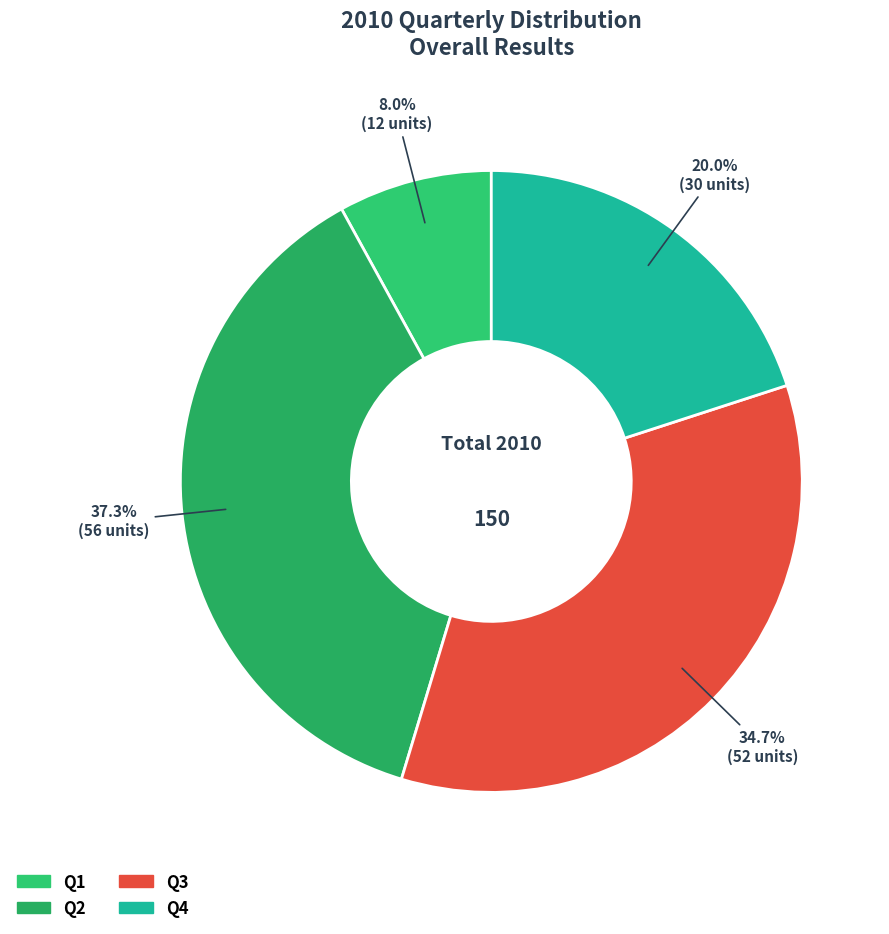

To the nearest percent, what is the difference between the largest and smallest slice percentages?

29%